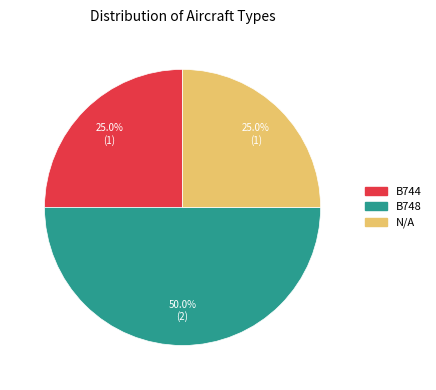

Does B744 account for over 50% of the chart?

No